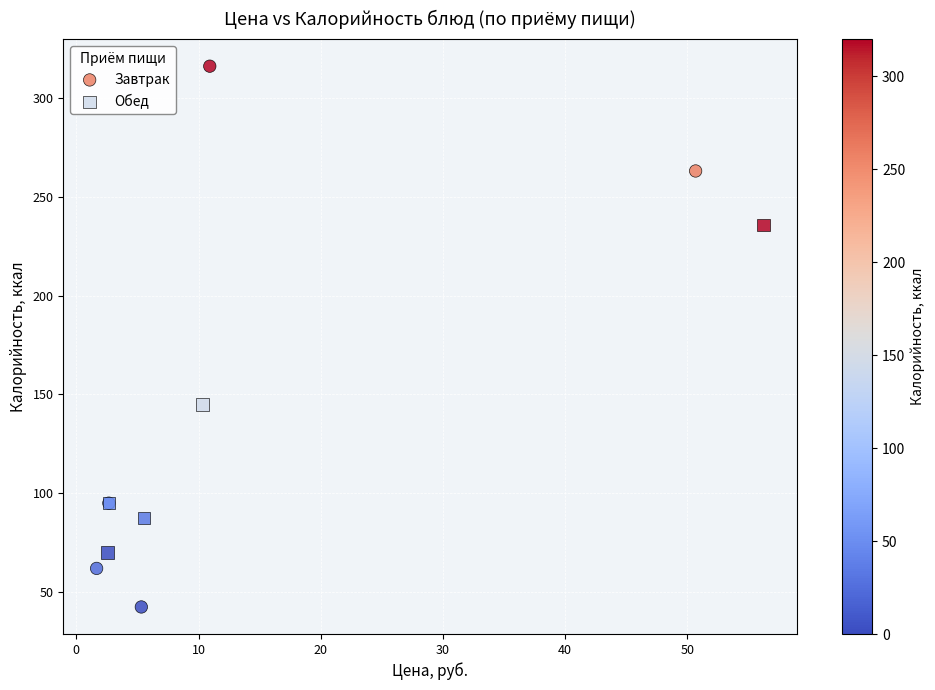

Which series contains the highest Y value?

Завтрак